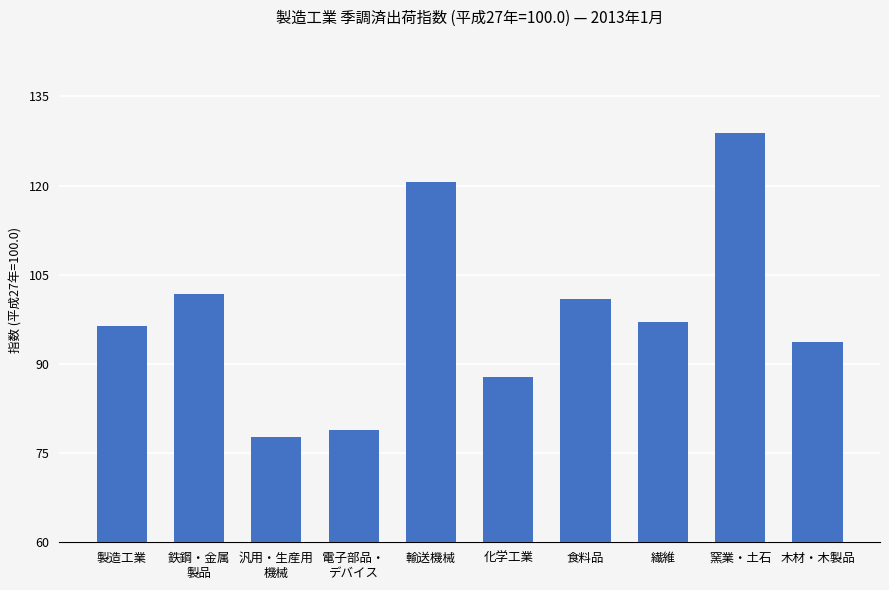

What is the difference between the values at 化学工業 and 窯業・土石?

41.1